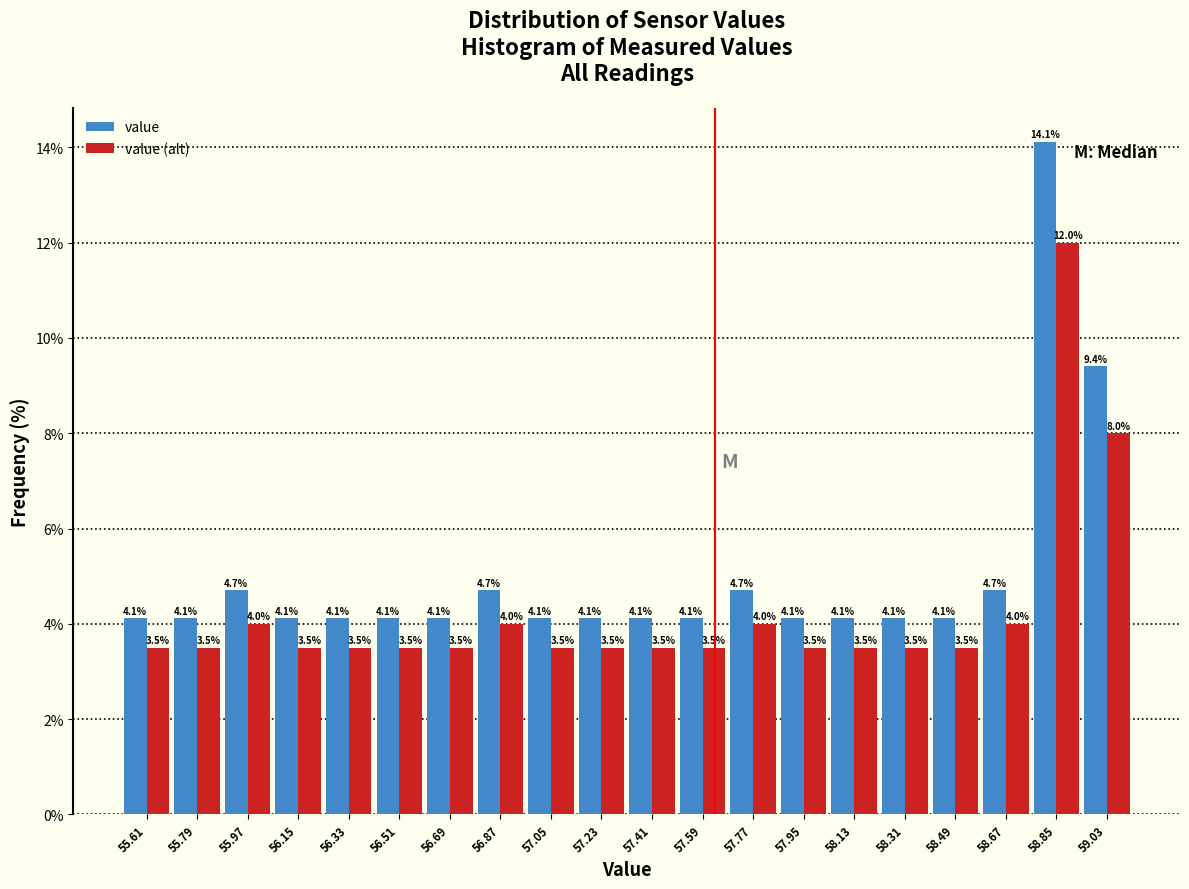

In the value series, which range on the x-axis has the tallest bar?

58.76 to 58.94